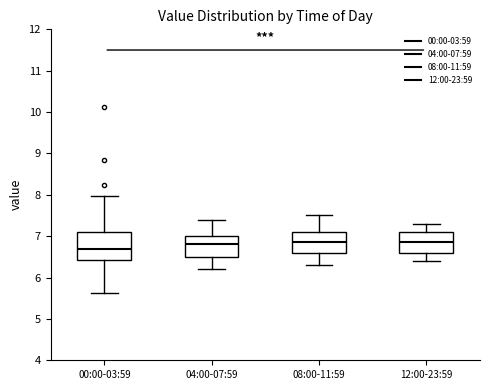

Reading left to right, read every box against the y-axis: the position of its median line, the range the box covers, and the ends of its whiskers. The values are not printed on the chart, so give them approximately, as read against the axis.

00:00-03:59: median 6.7, box 6.4 to 7.1, whiskers 5.6 to 8.0
04:00-07:59: median 6.8, box 6.5 to 7.0, whiskers 6.2 to 7.4
08:00-11:59: median 6.9, box 6.6 to 7.1, whiskers 6.3 to 7.5
12:00-23:59: median 6.9, box 6.6 to 7.1, whiskers 6.4 to 7.3